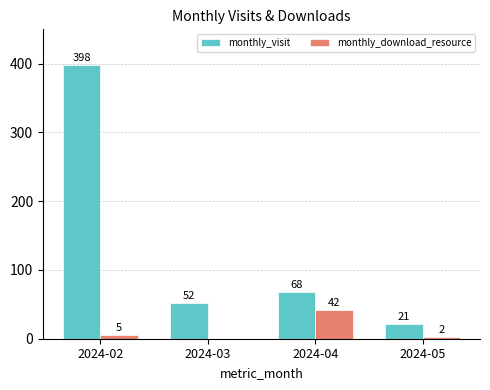

What is the total value across all series at 2024-03?

52